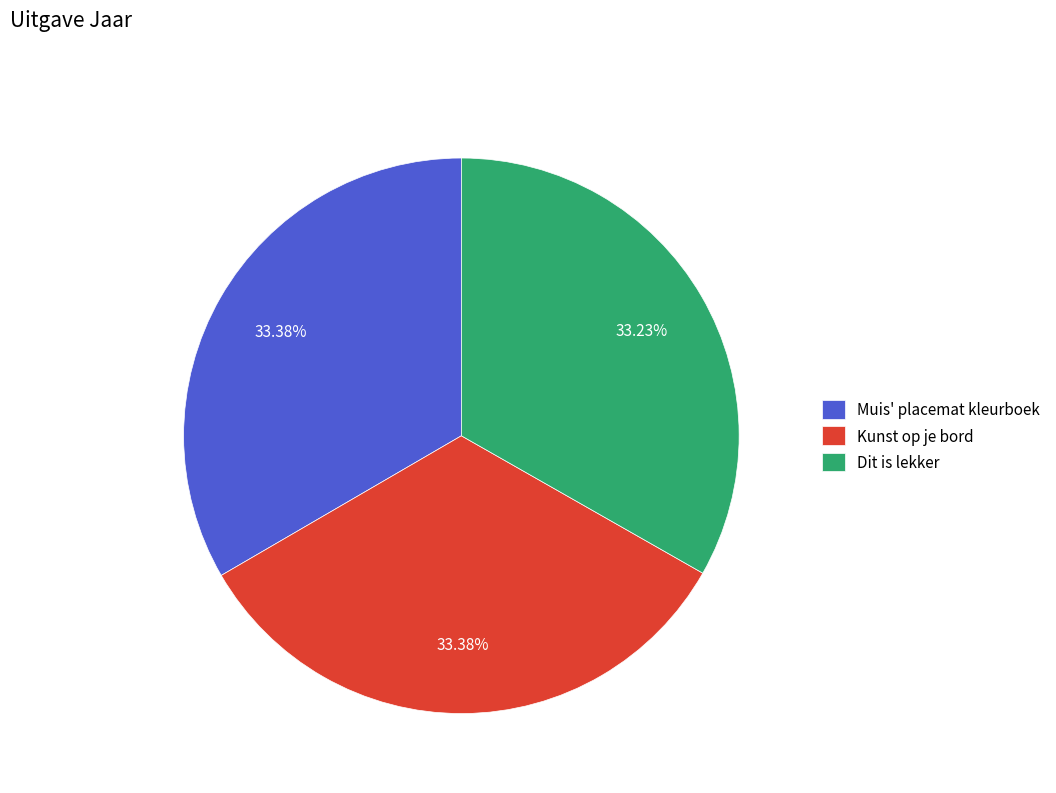

Is it true that Muis' placemat kleurboek is 25% of the pie?

False